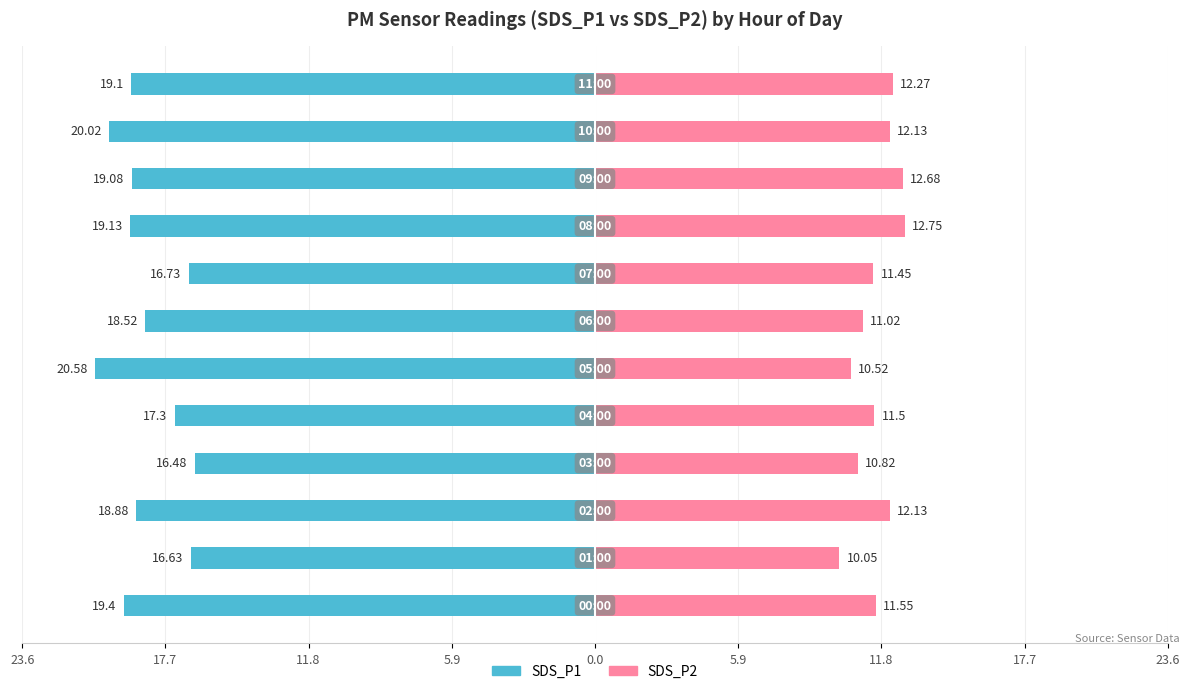

At how many categories does at least one series exceed -13?

12